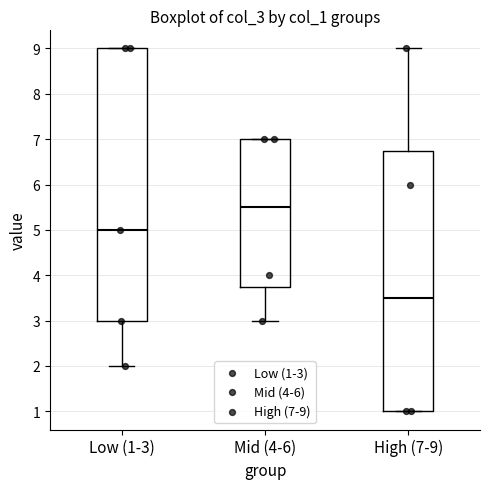

Reading left to right, read every box against the y-axis: the position of its median line, the range the box covers, and the ends of its whiskers. The values are not printed on the chart, so give them approximately, as read against the axis.

Low (1-3): median 5.0, box 3.0 to 9.0, whiskers 2.0 to 9.0
Mid (4-6): median 5.5, box 3.8 to 7.0, whiskers 3.0 to 7.0
High (7-9): median 3.5, box 1.0 to 6.8, whiskers 1.0 to 9.0